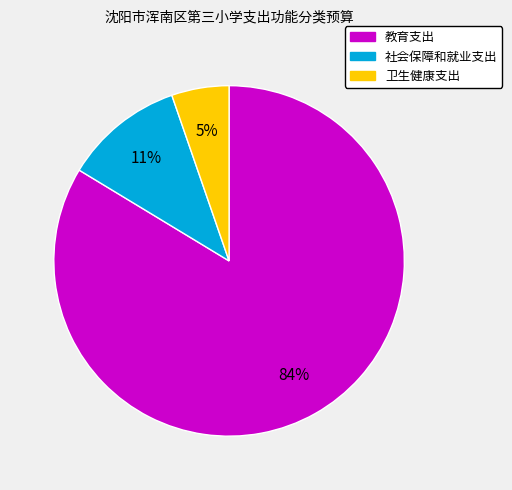

Between 卫生健康支出 and 社会保障和就业支出, which is larger?

社会保障和就业支出